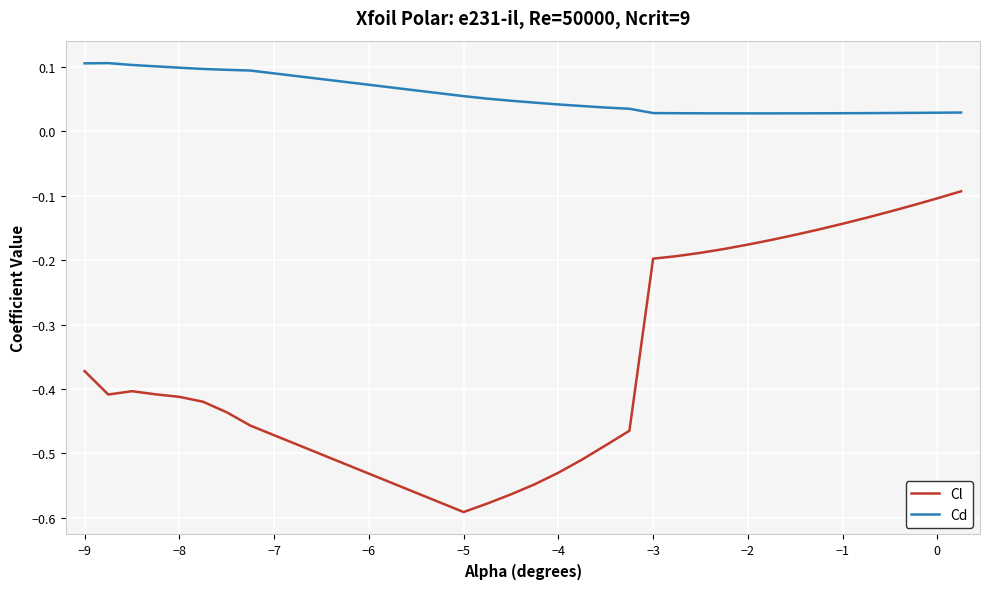

What are all the series names shown in the legend?

Cl, Cd